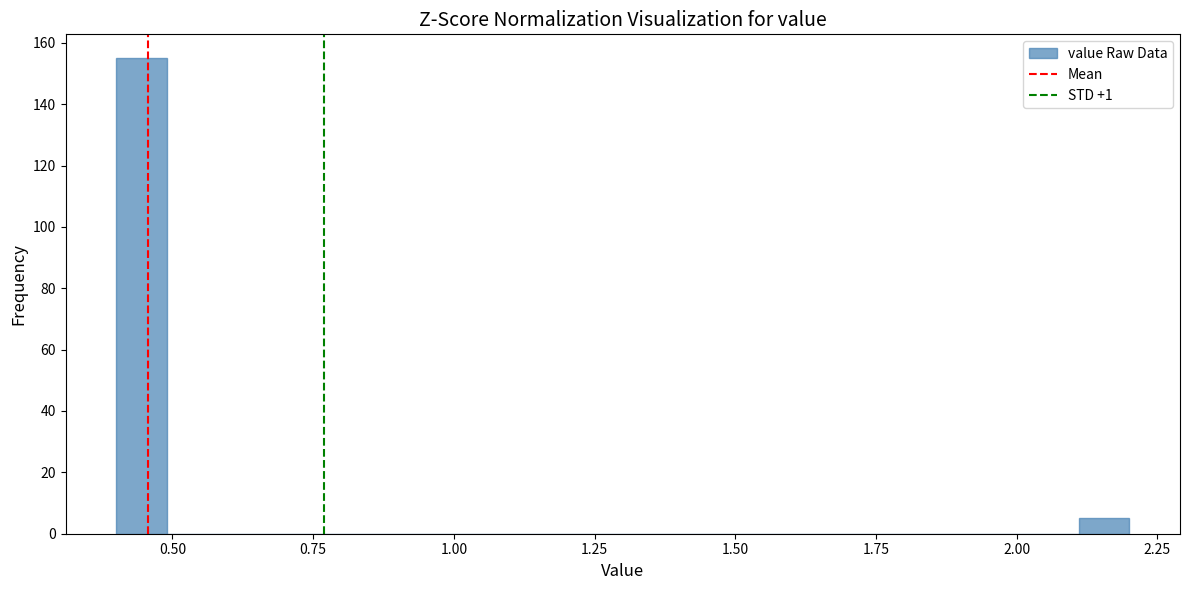

Around what value on the x-axis is the tallest bar? Give the approximate position of its centre, as read against the axis.

0.45